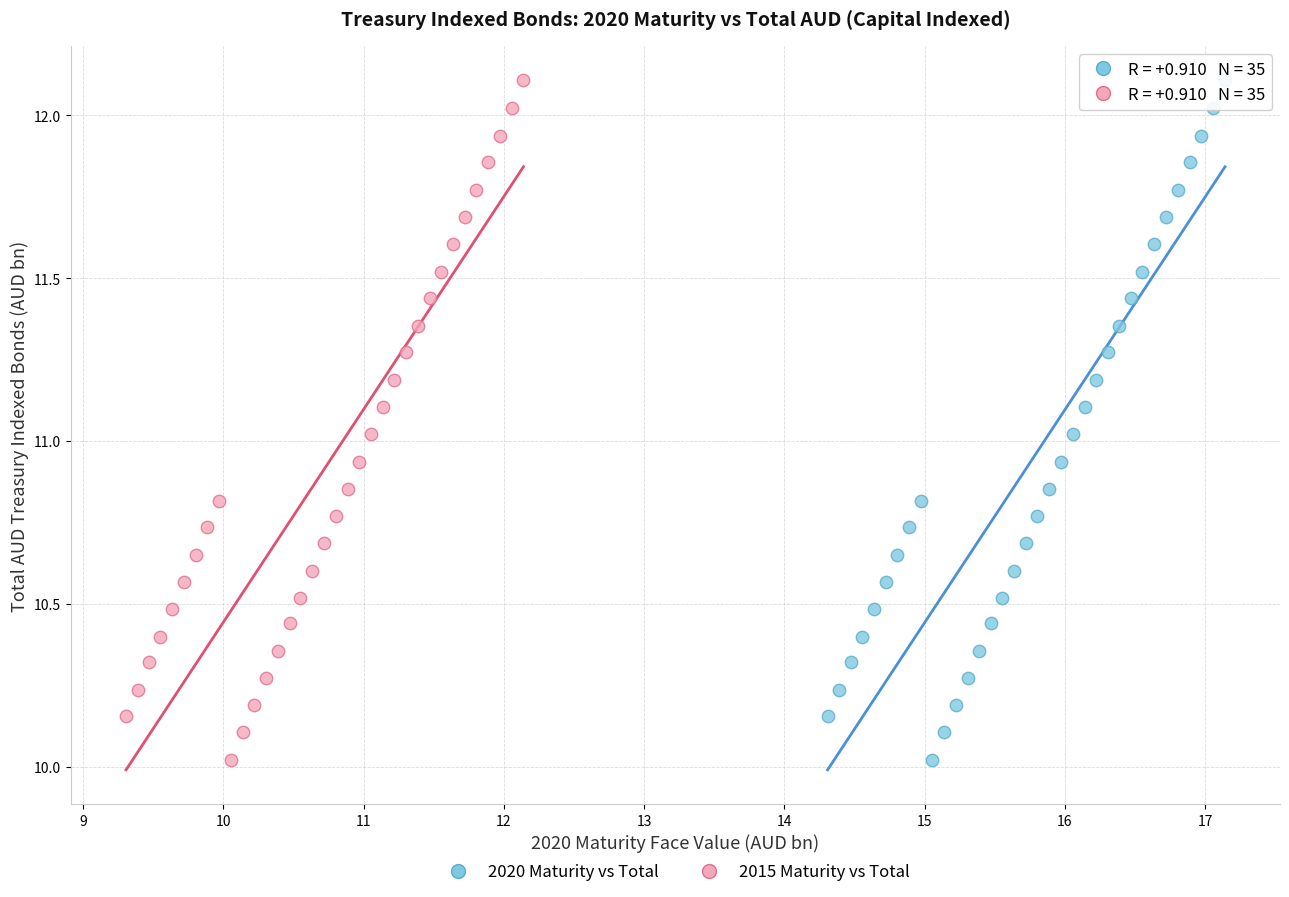

What are all the series names shown in the legend?

2020 Maturity vs Total, 2015 Maturity vs Total